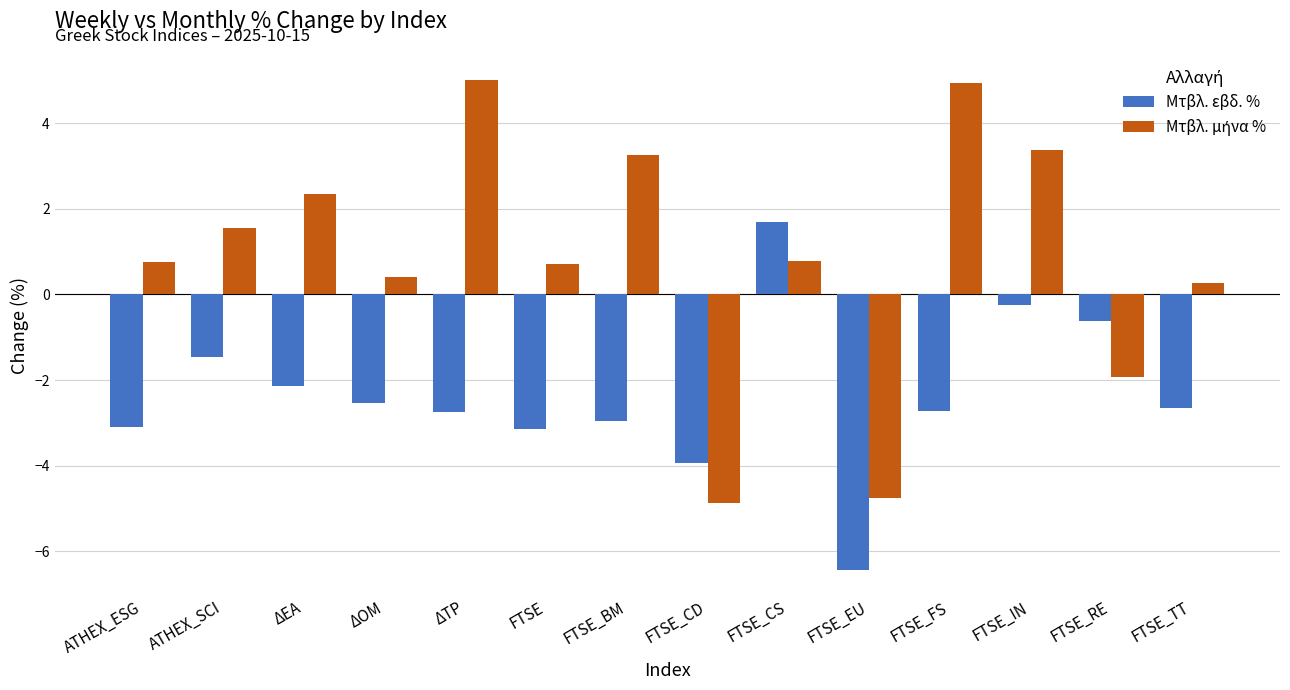

What is the approximate value of Μτβλ. εβδ. % at FTSE_IN?

-0.2